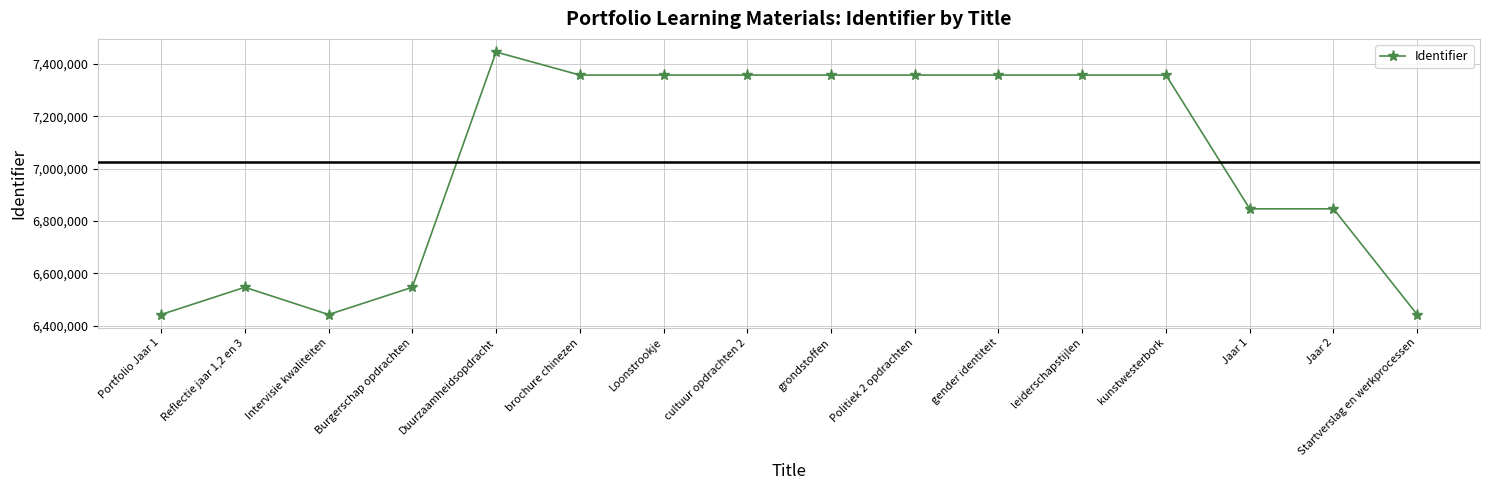

At which label is the value closest to 6944126?

Jaar 1